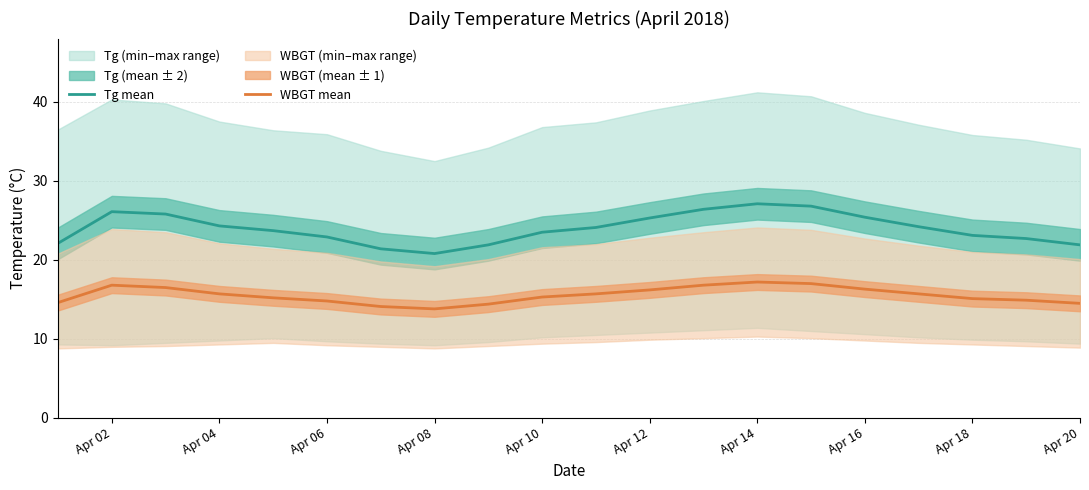

True or false: WBGT mean and Tg mean cross at least once.

False